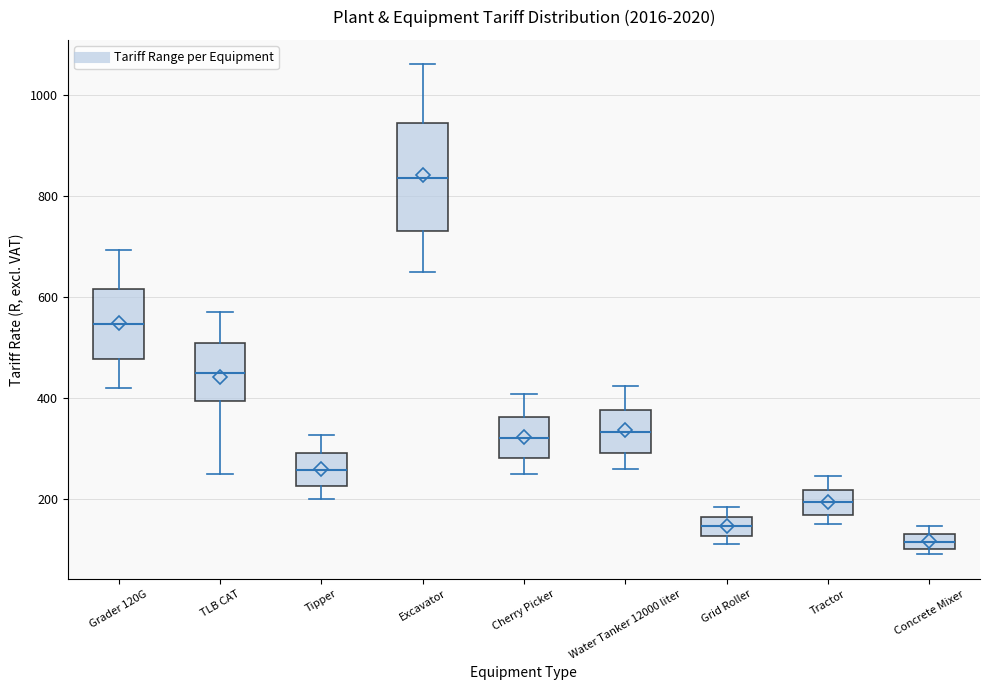

Which box has the lowest median line?

Concrete Mixer